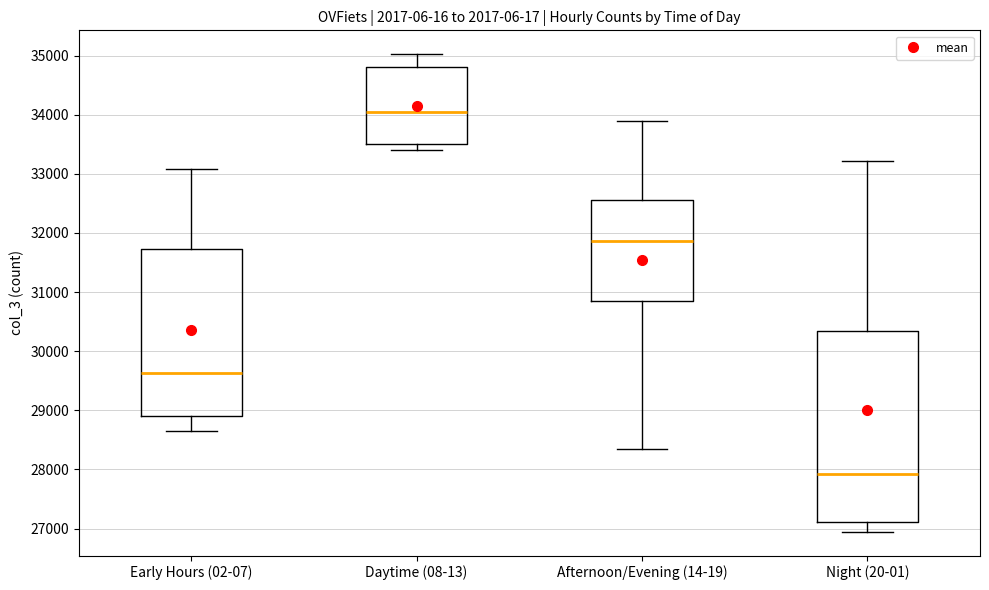

Reading left to right, transcribe this box plot: for each box, give where its median line is, the range the box spans, and where its two whiskers end, as read against the y-axis. The values are not printed on the chart, so give them approximately, as read against the axis.

Early Hours (02-07): median 29600, box 28900 to 31700, whiskers 28700 to 33100
Daytime (08-13): median 34000, box 33500 to 34800, whiskers 33400 to 35000
Afternoon/Evening (14-19): median 31900, box 30800 to 32600, whiskers 28300 to 33900
Night (20-01): median 27900, box 27100 to 30300, whiskers 26900 to 33200